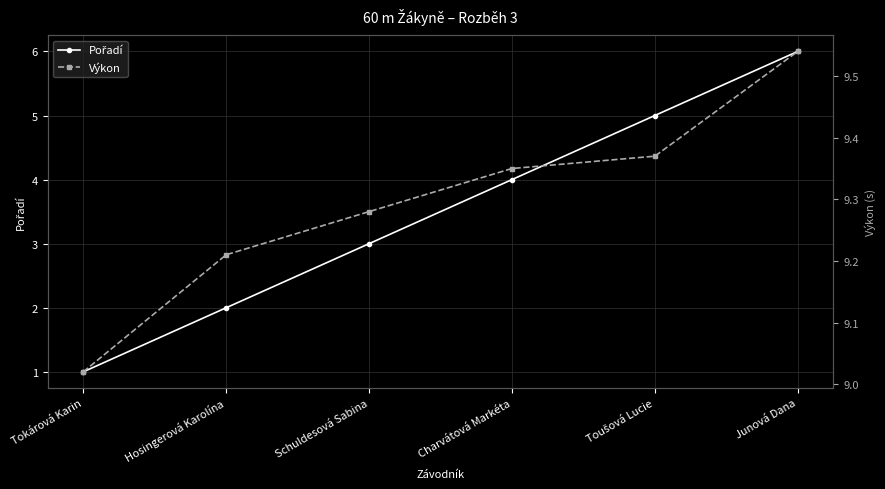

Which series has the largest range (max minus min)?

Pořadí